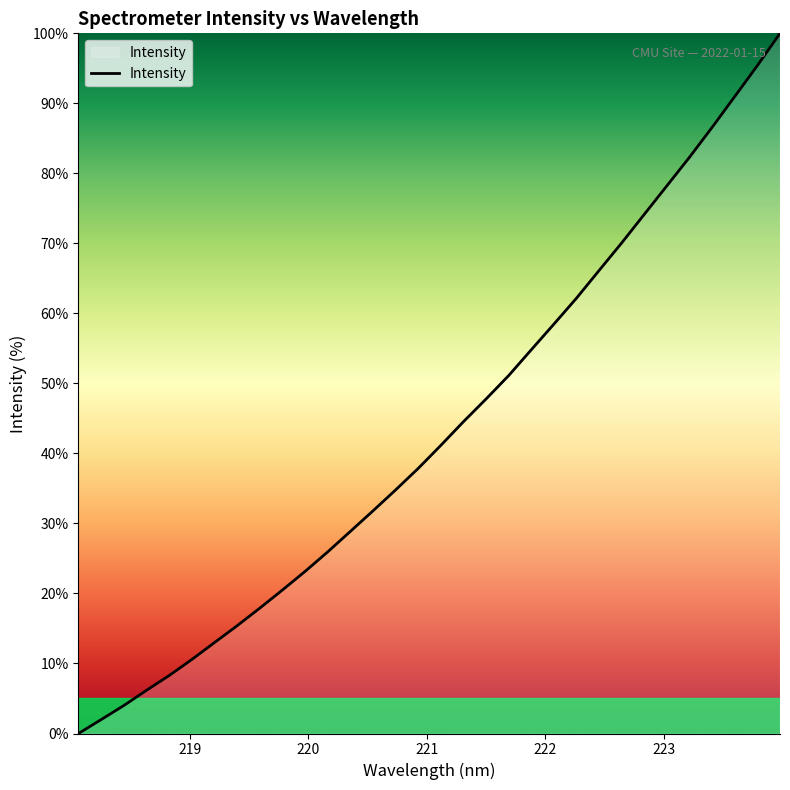

What is the difference between the maximum and minimum values?

100.0